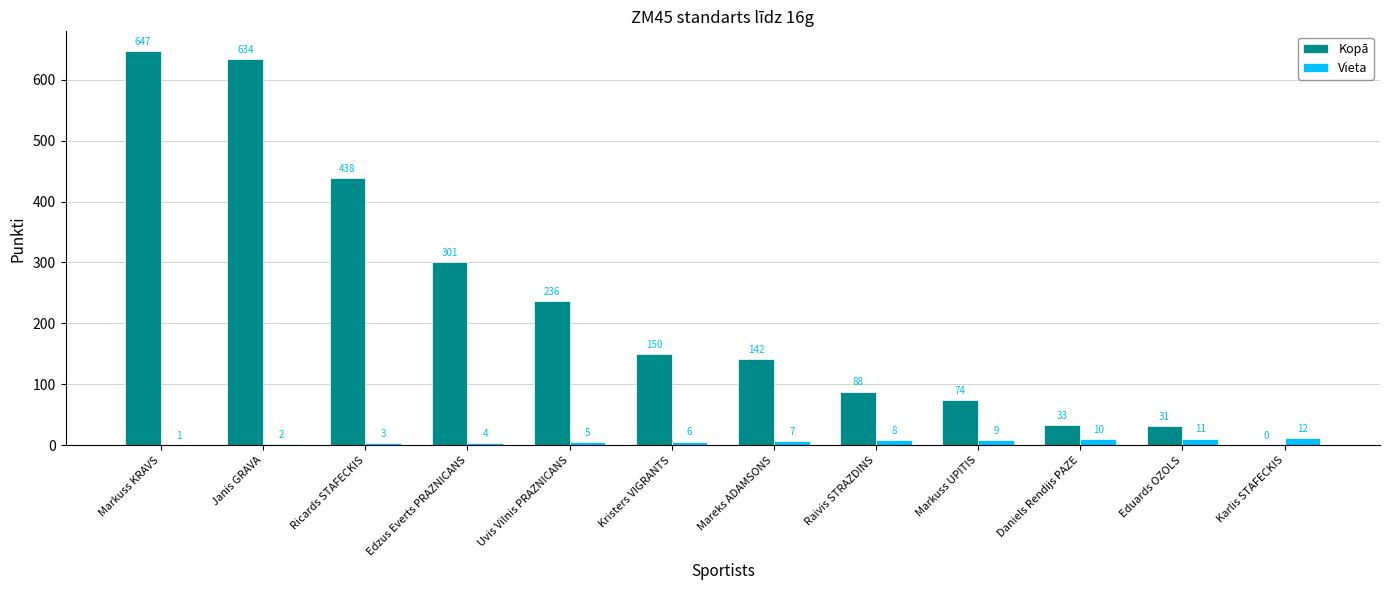

Does the chart contain stacked bars?

No